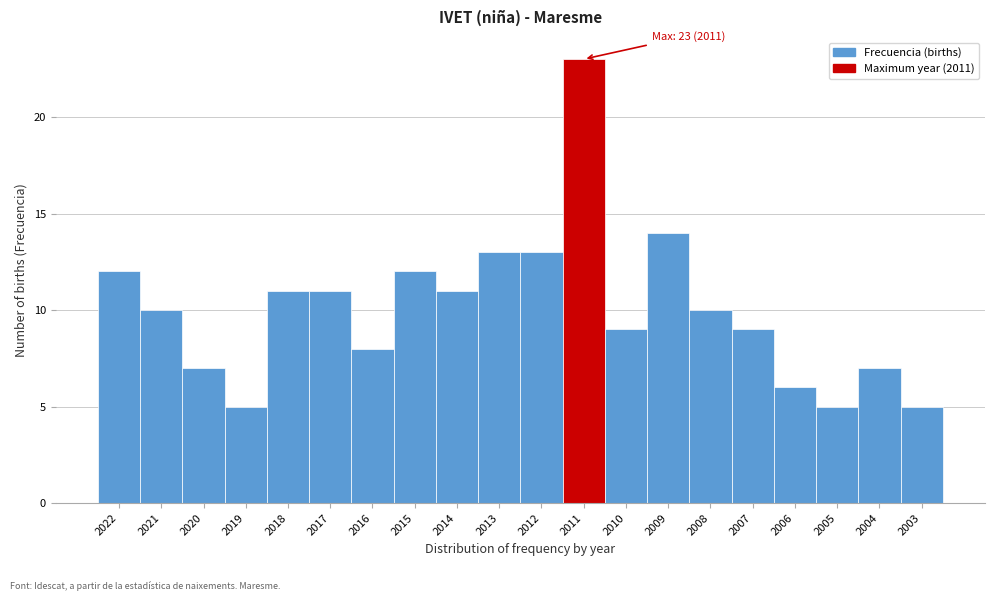

Reading left to right, transcribe all the data shown in this chart.

12	10	7	5	11	11	8	12	11	13	13	23	9	14	10	9	6	5	7	5